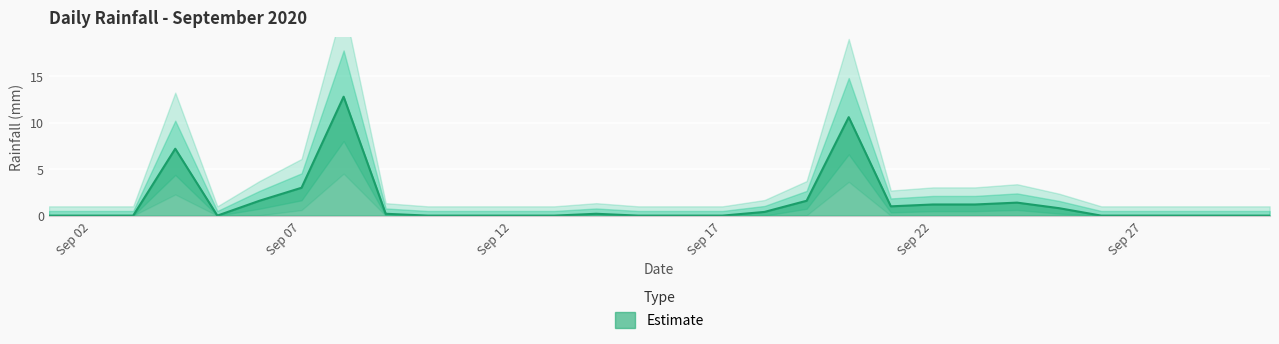

At which label is the value closest to 6?

2020-09-04